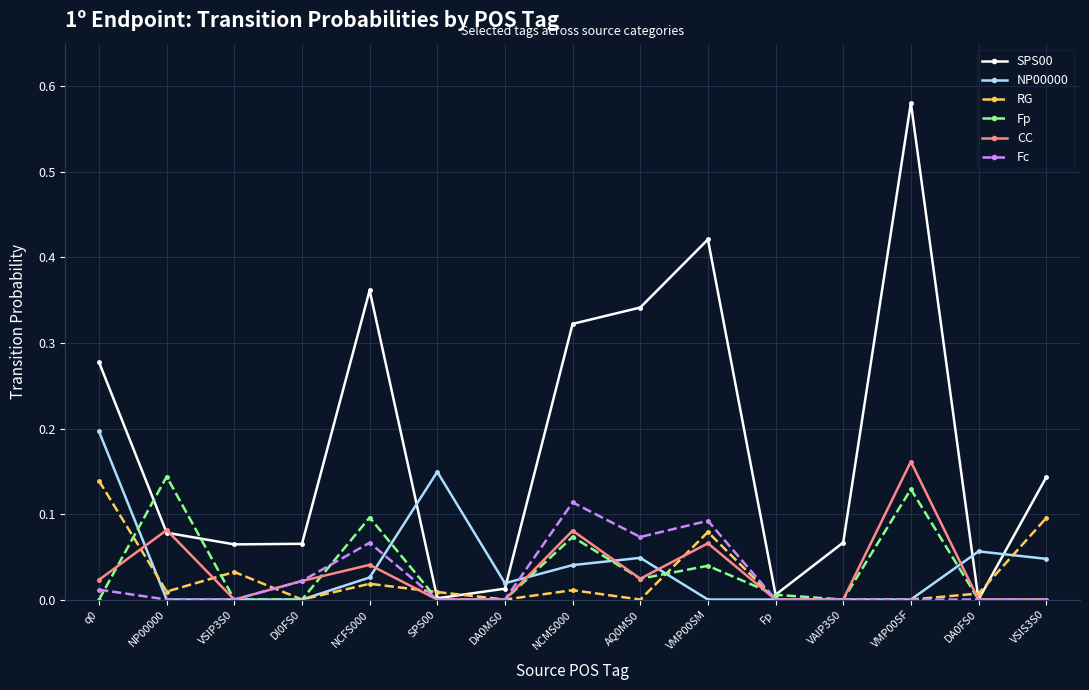

Is it true that Fp equals 0.1 at DA0MS0?

False